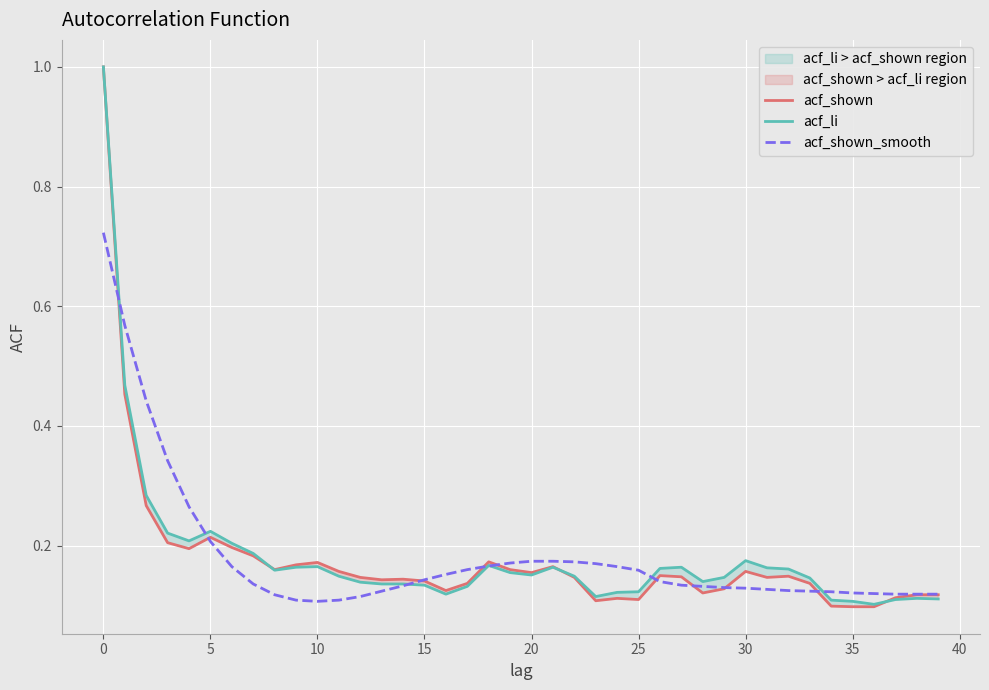

Between 13 and 35, which is larger?

13